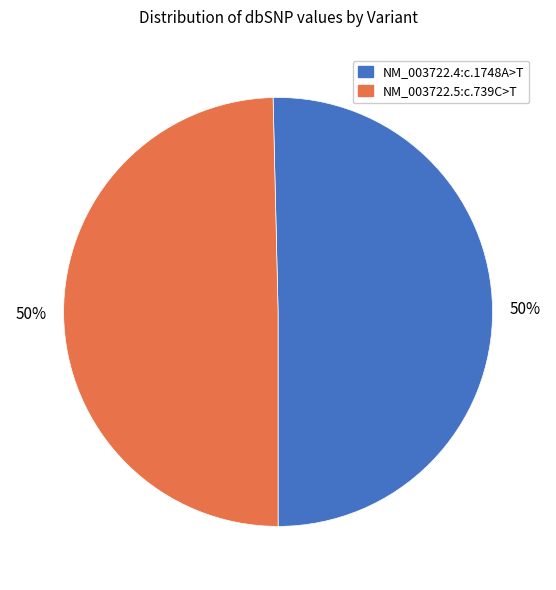

What is the ratio of the value at NM_003722.5:c.739C>T to the value at NM_003722.4:c.1748A>T?

1.0